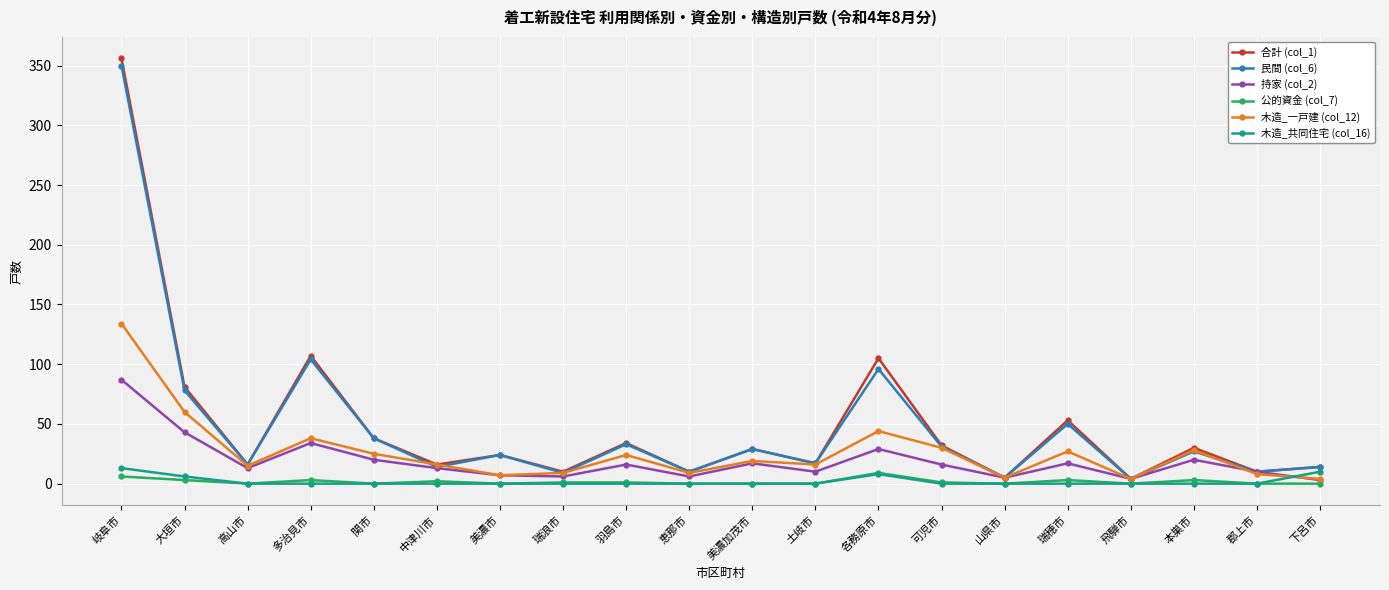

What is the value of the 民間 (col_6) point at the 11th from the left?

29